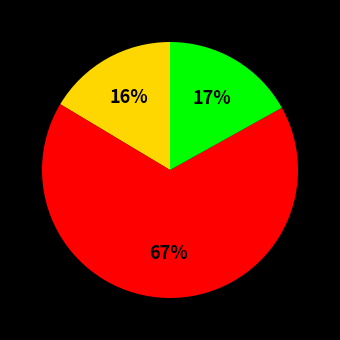

Does any single category account for the majority?

Yes